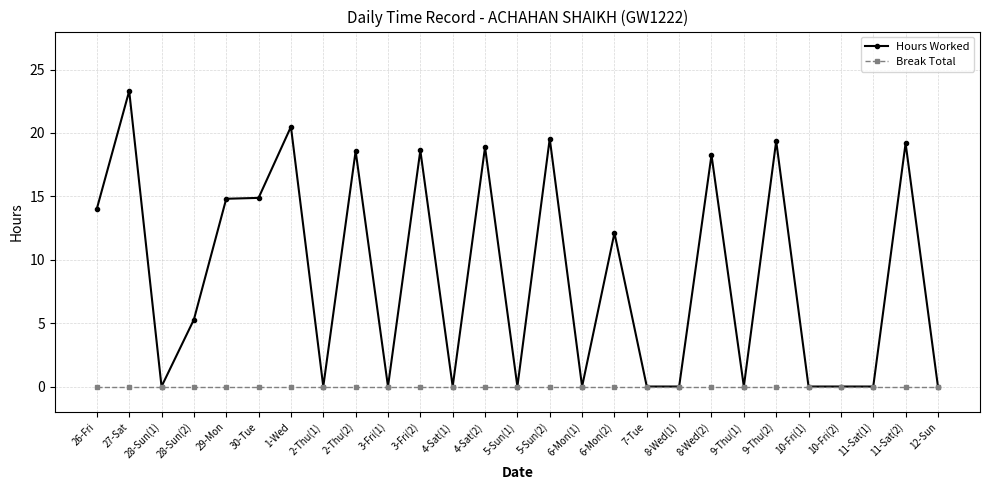

Rank the series by their maximum value, from lowest to highest.

Break Total, Hours Worked